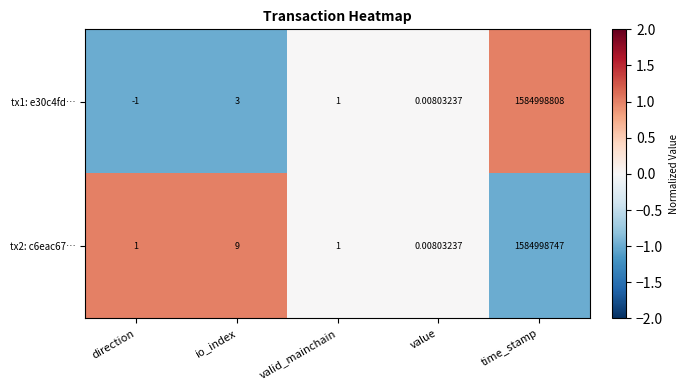

Where does the tx1: e30c4fd… series first go above 1?

io_index